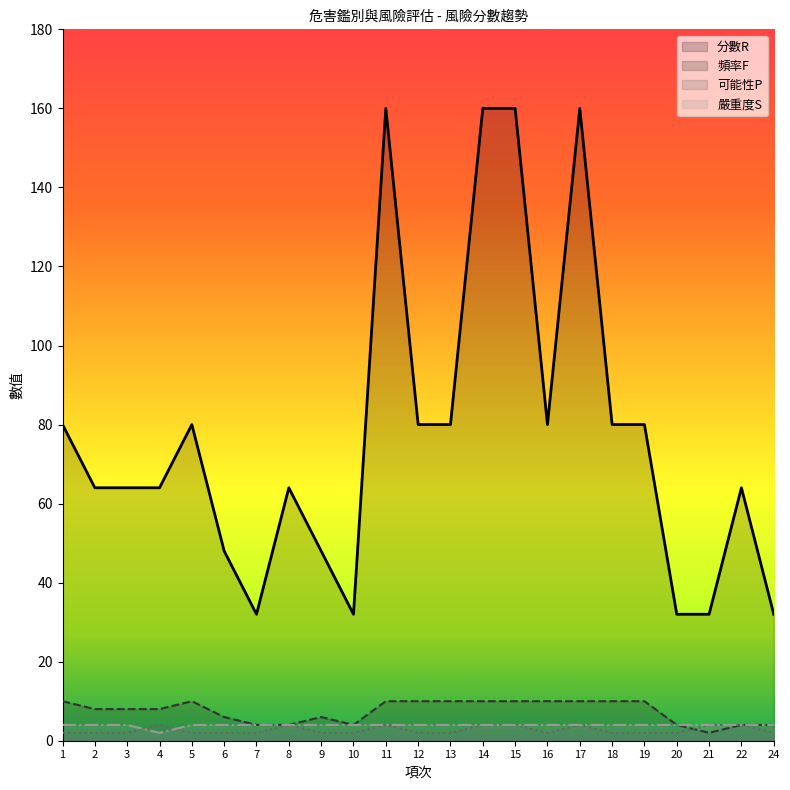

The 可能性P series shows 5 at 22. True or false?

False